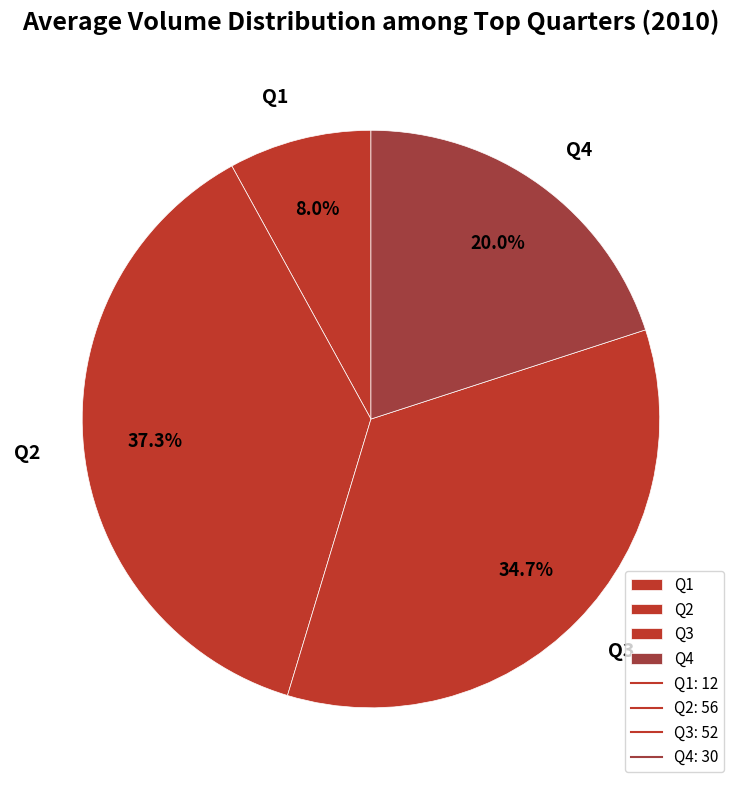

What percentage do Q2 and Q4 together represent?

57.3%